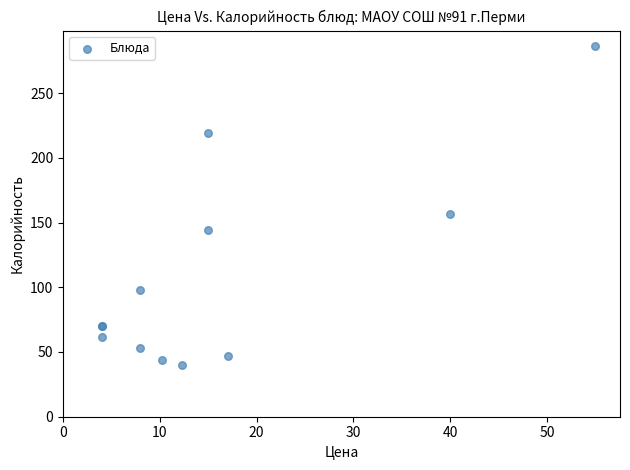

What Y value in the scatter plot is closest to 163?

156.6